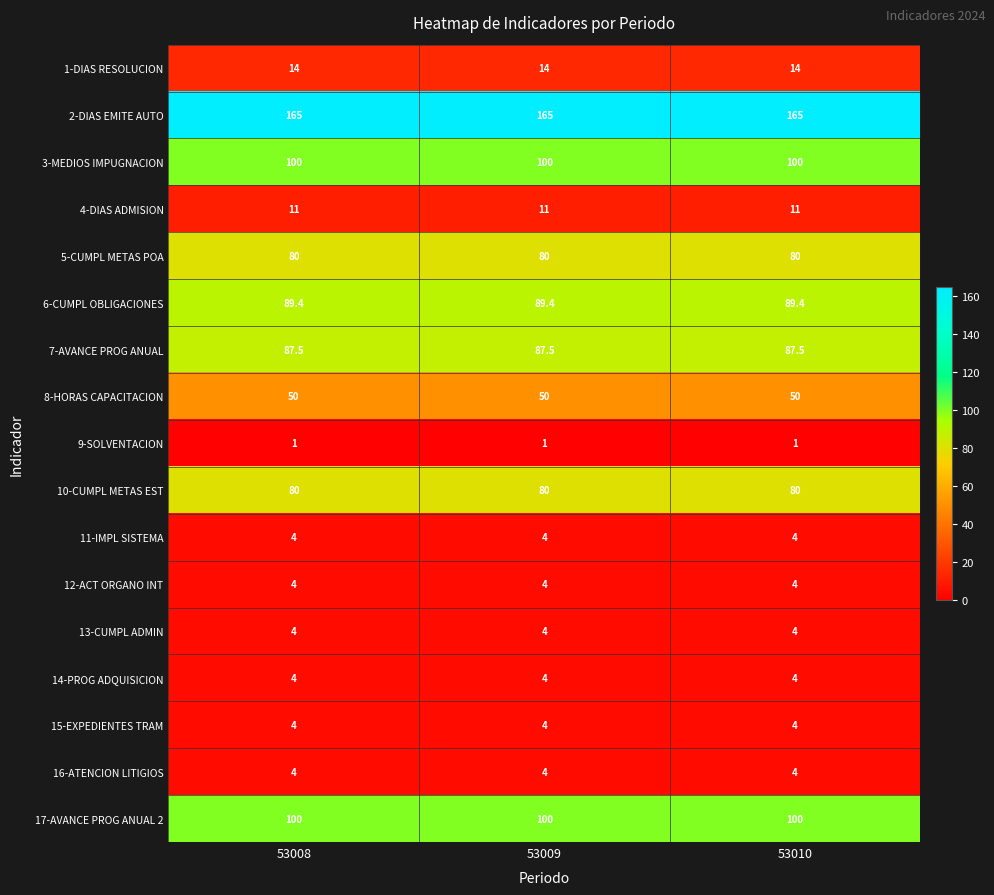

What is the lowest value of the 6-CUMPL OBLIGACIONES series?

89.4